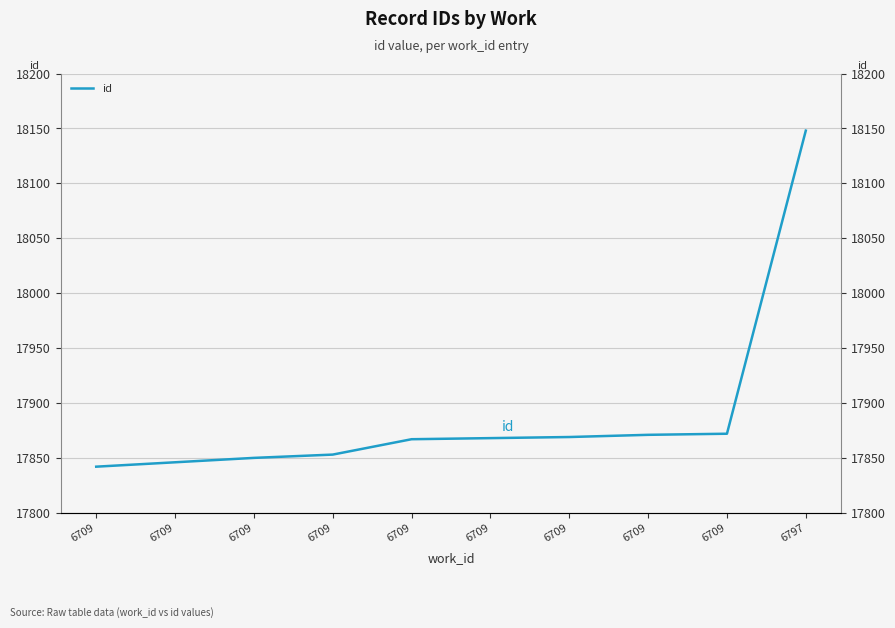

At which label does the data first exceed 17868?

6709